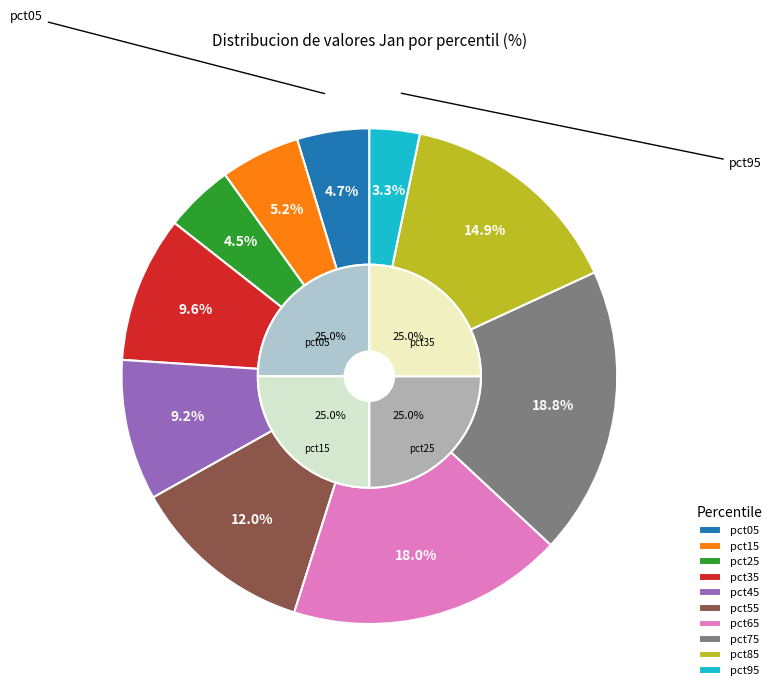

To the nearest percent, what is the average slice percentage?

10%